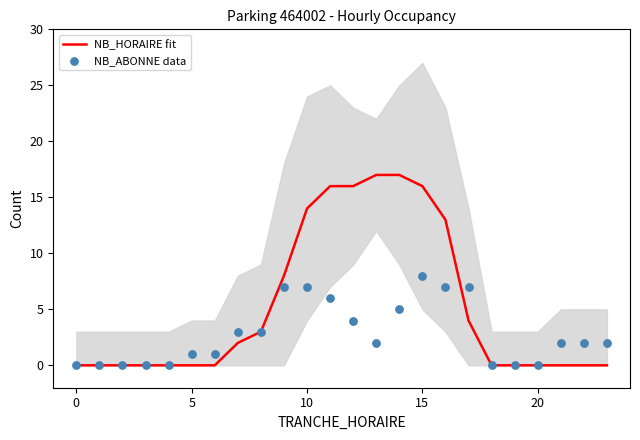

Which series has the largest total across all categories?

NB_HORAIRE fit